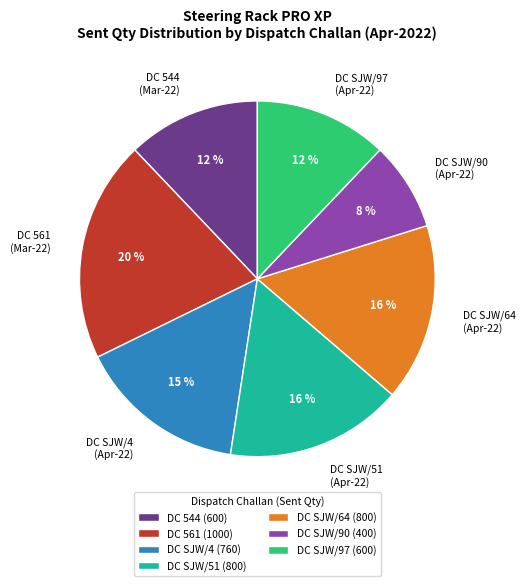

To the nearest percent, what is the average slice percentage?

14%